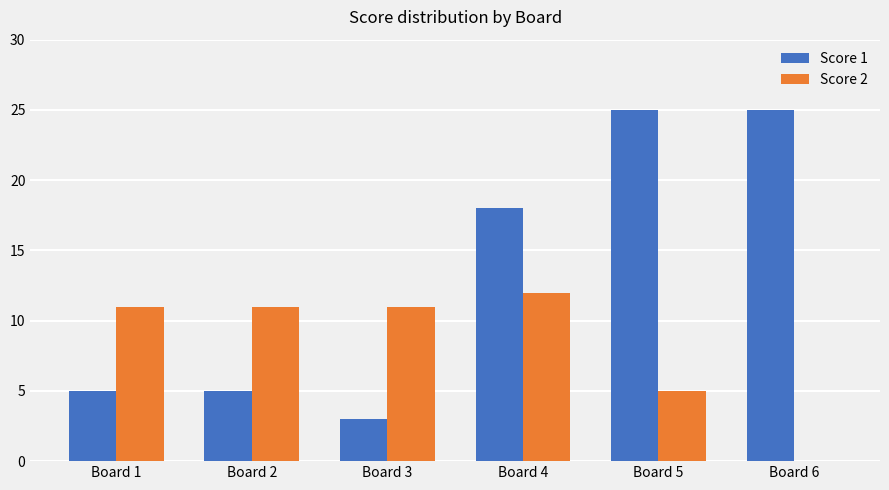

How many groups of bars are there?

6